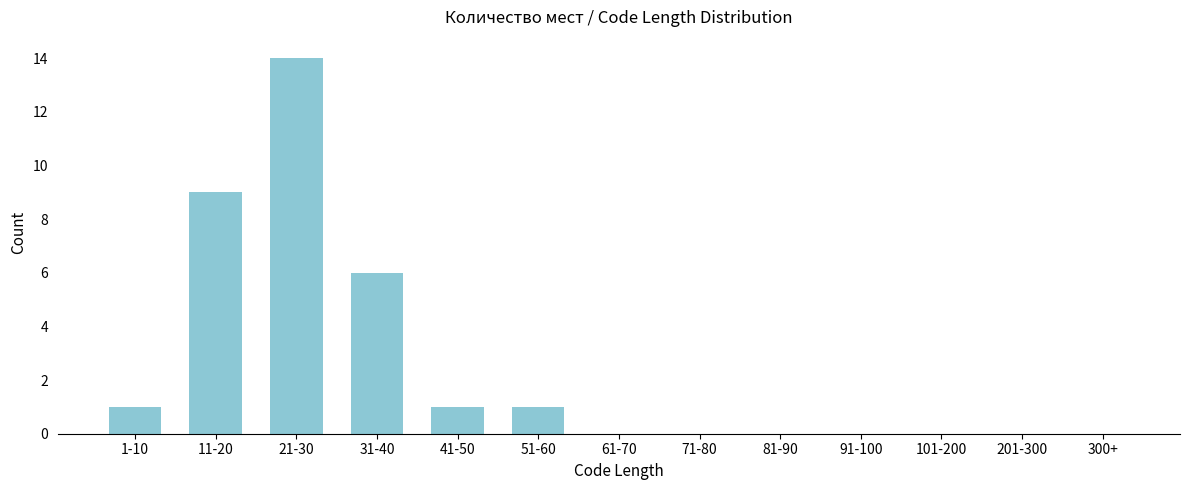

Reading right to left, extract all data points from this chart.

300+=0	201-300=0	101-200=0	91-100=0	81-90=0	71-80=0	61-70=0	51-60=1	41-50=1	31-40=6	21-30=14	11-20=9	1-10=1